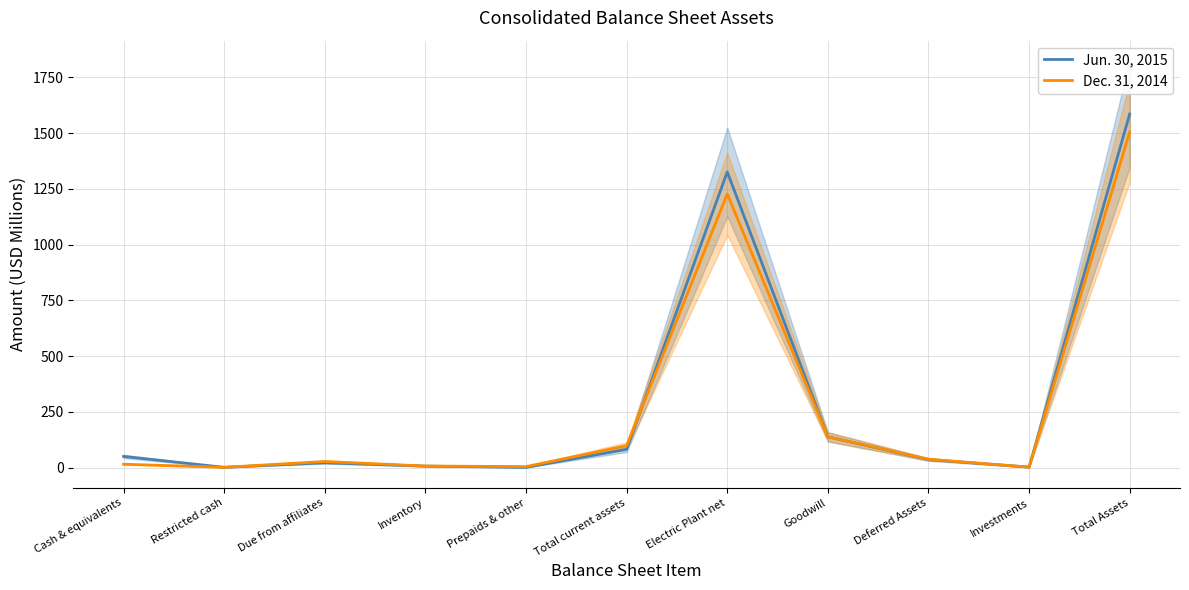

The Dec. 31, 2014 series shows 5.9 at Cash & equivalents. True or false?

False